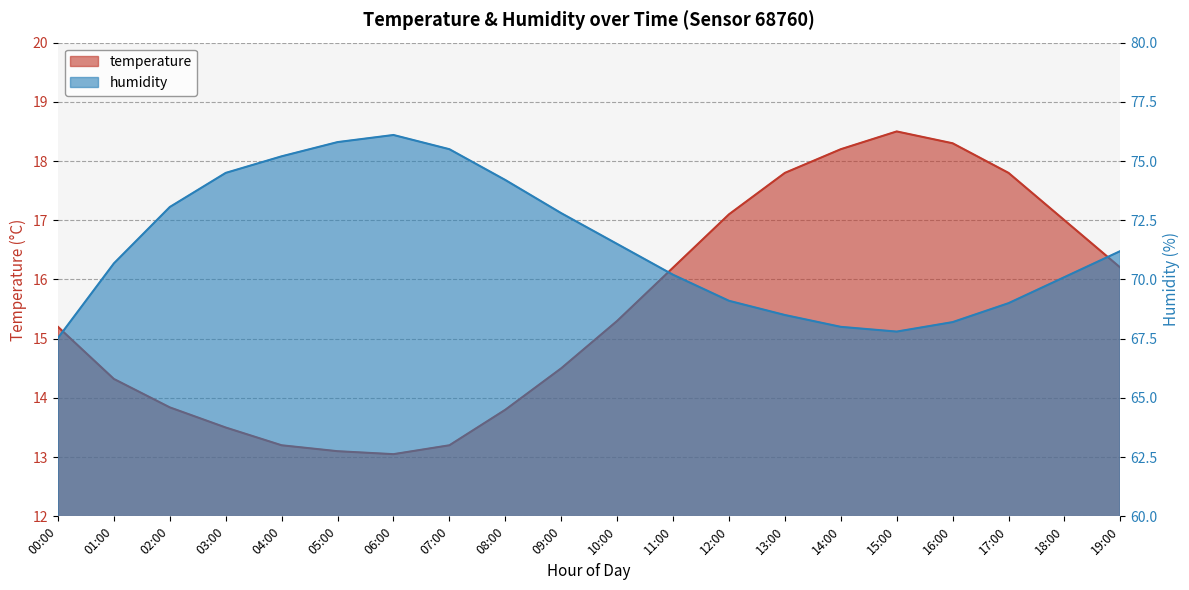

Reading right to left, list all the values displayed in this chart.

temperature: 16.2	17.0	17.8	18.3	18.5	18.2	17.8	17.1	16.2	15.3	14.5	13.8	13.2	13.1	13.1	13.2	13.5	13.8	14.3	15.2
humidity: 71.2	70.1	69.0	68.2	67.8	68.0	68.5	69.1	70.2	71.5	72.8	74.2	75.5	76.1	75.8	75.2	74.5	73.1	70.7	67.5